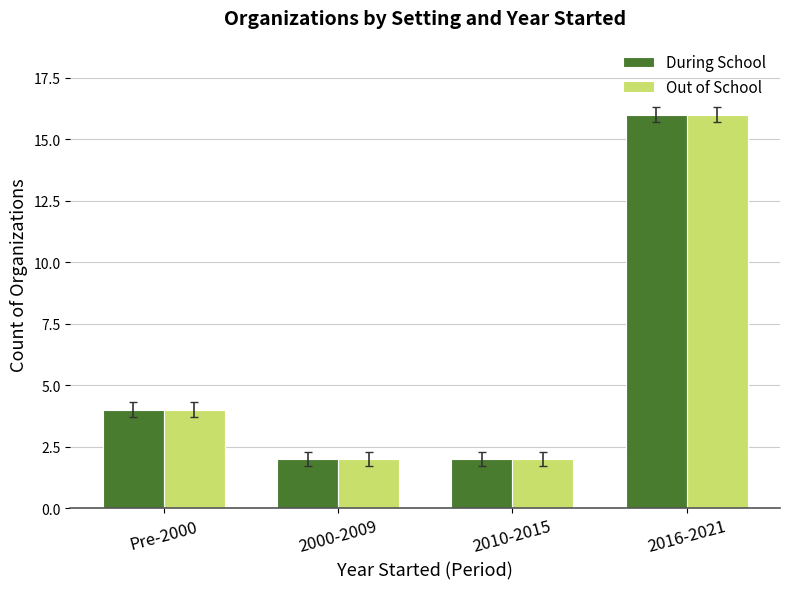

What is the approximate value of During School at Pre-2000?

4